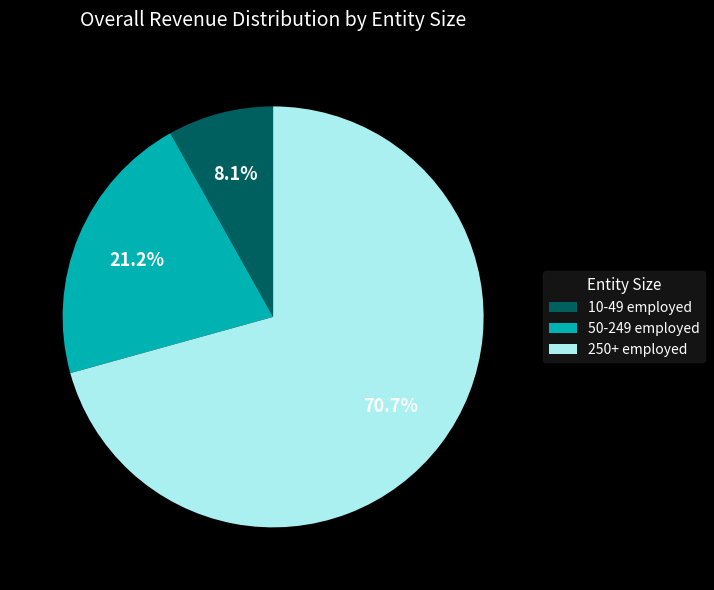

To the nearest percent, what percentage of the pie is 250+ employed?

71%